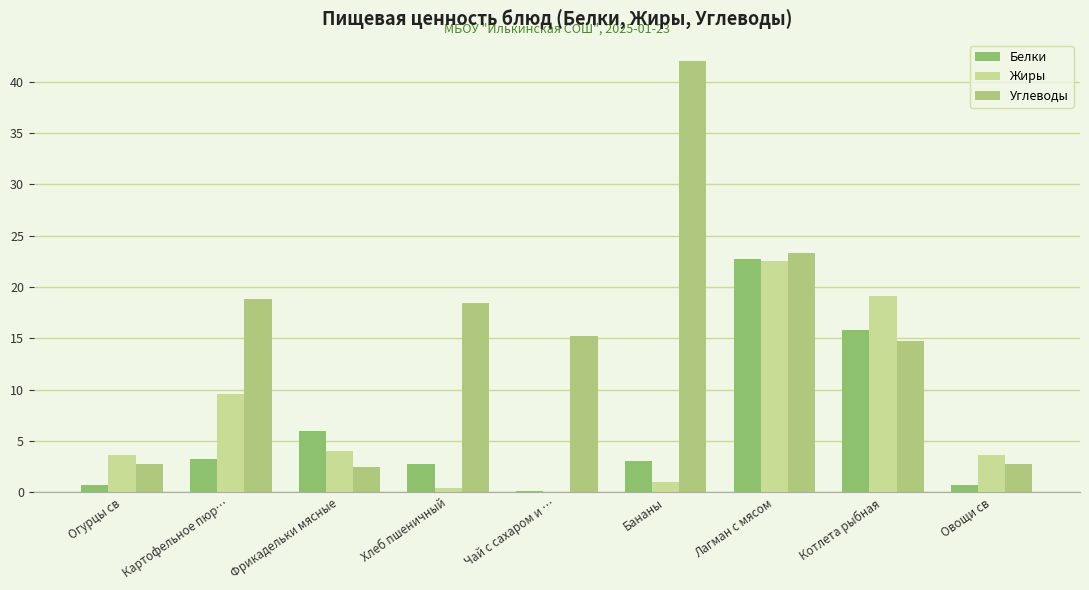

What is the approximate value of Белки at Хлеб пшеничный?

2.8